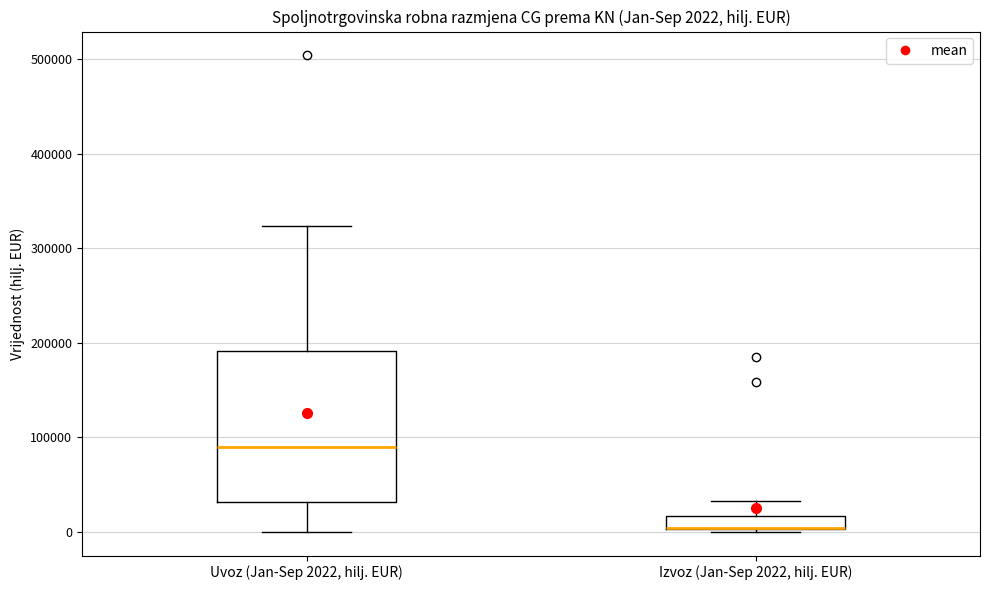

Which box is the tallest, from its lower edge to its upper edge?

Uvoz (Jan-Sep 2022, hilj. EUR)